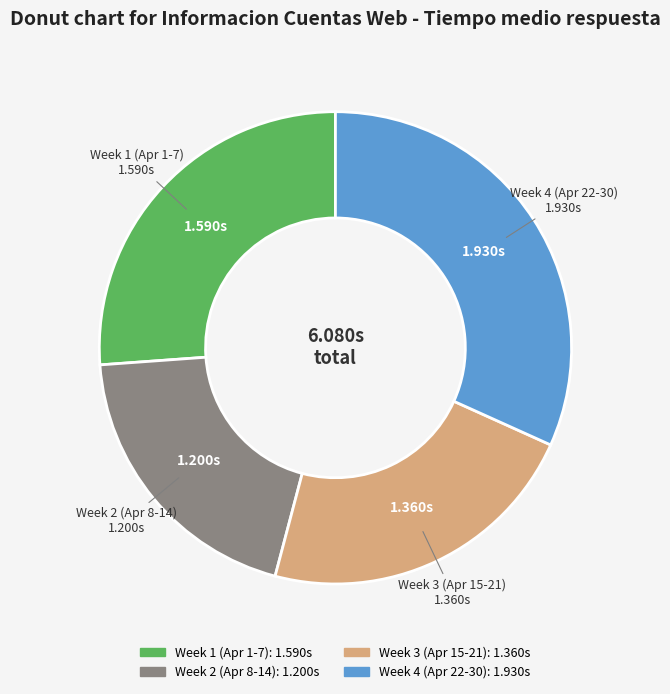

How many slices are in this pie chart?

4